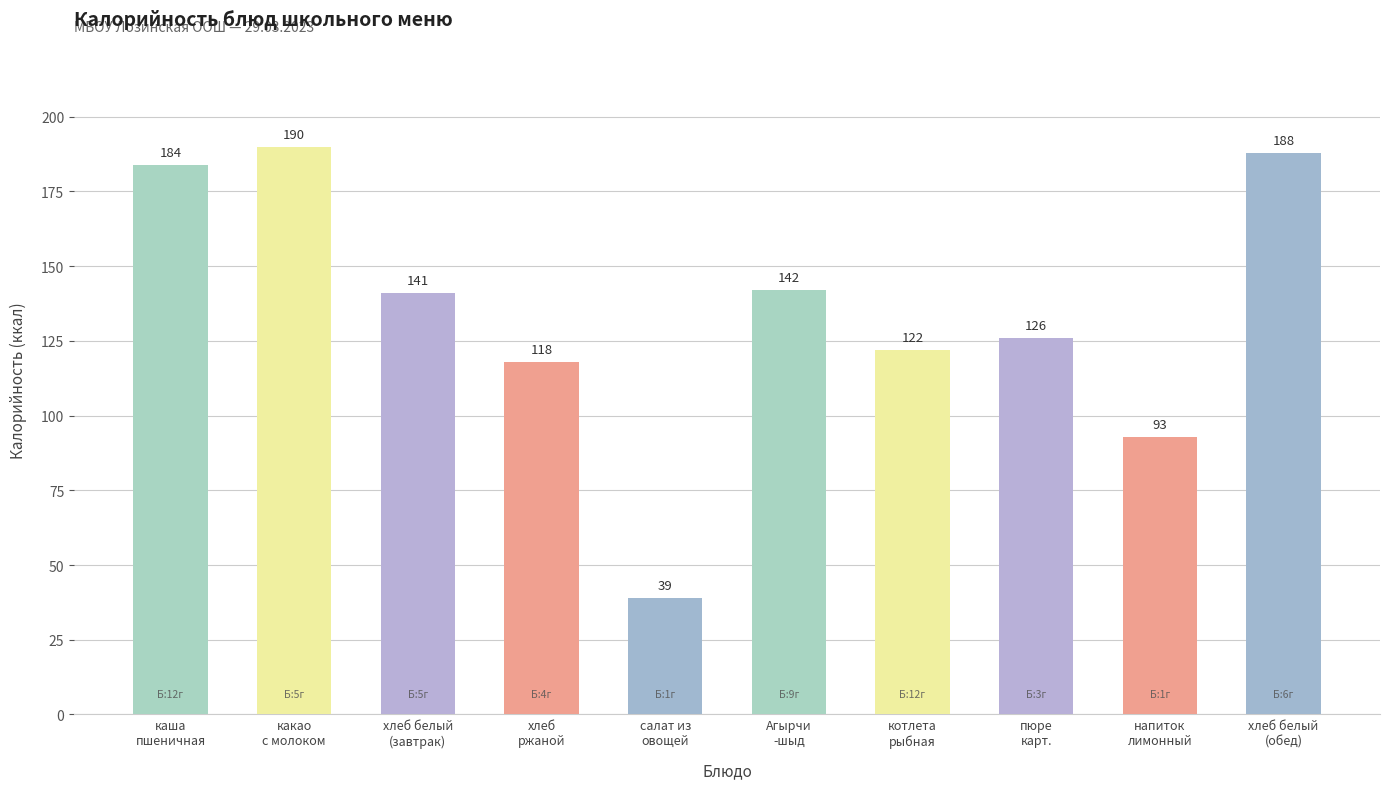

Reading right to left, what are all the values shown in this chart?

188	93	126	122	142	39	118	141	190	184